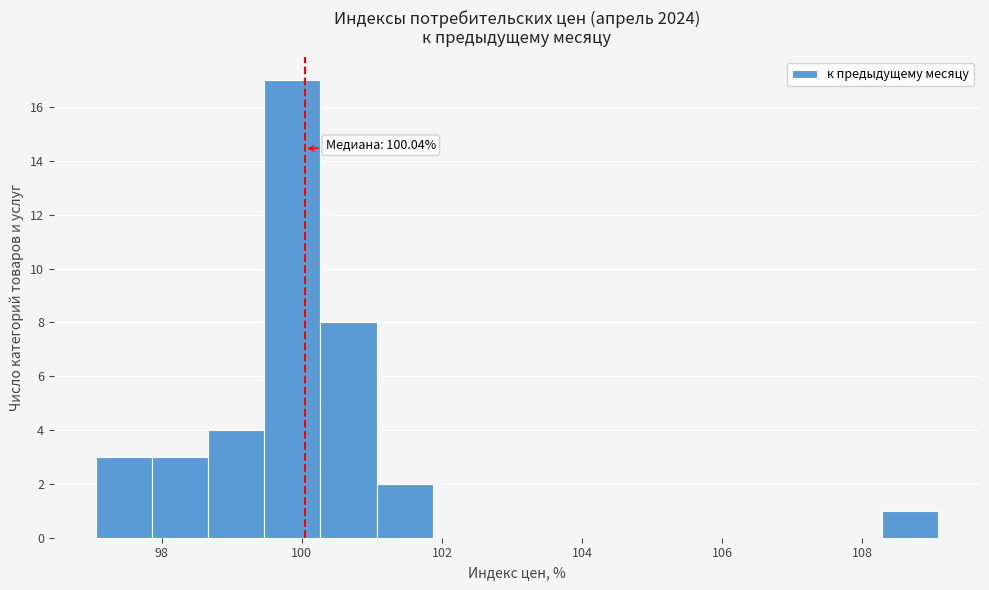

Over which range of the x-axis is the bar tallest?

99.4 to 100.2